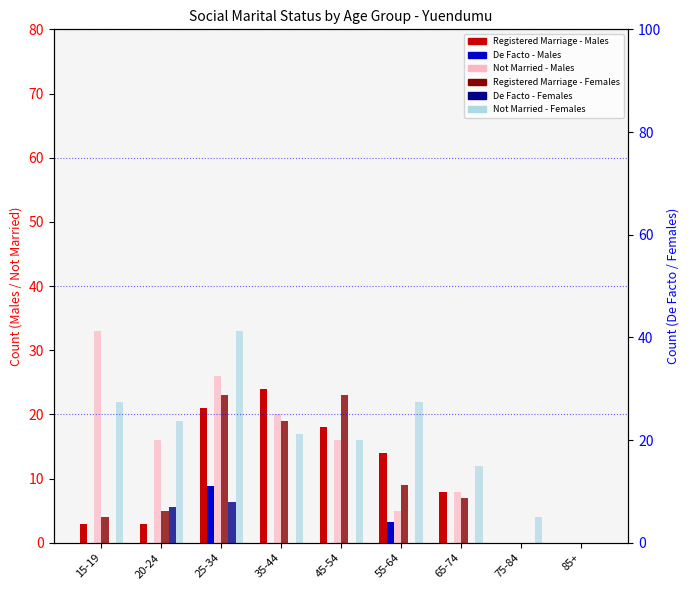

At which label does Not Married - Females reach its minimum?

85+